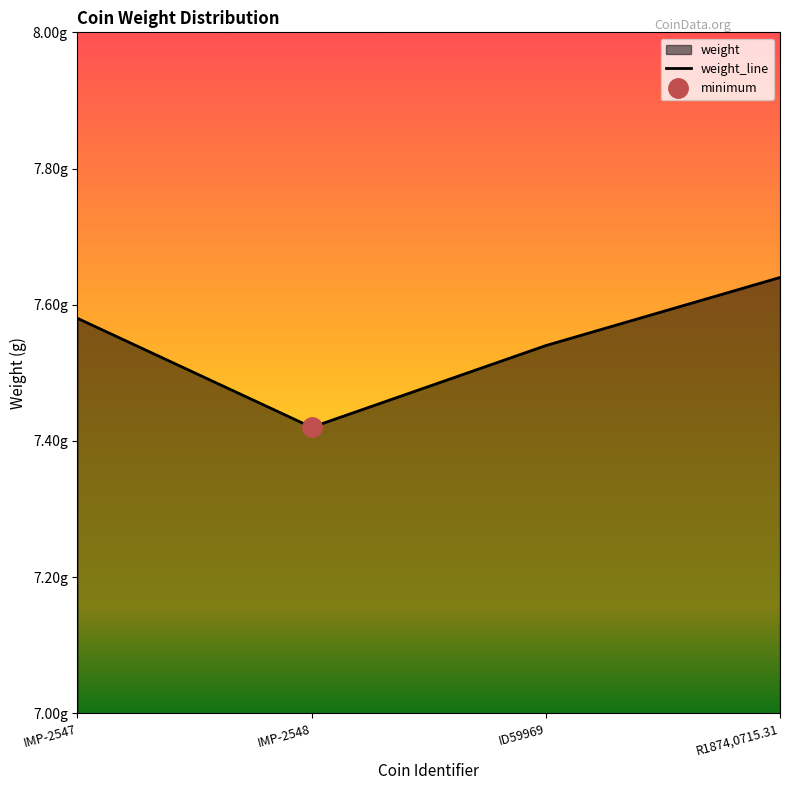

What is the maximum value shown in the chart?

7.6